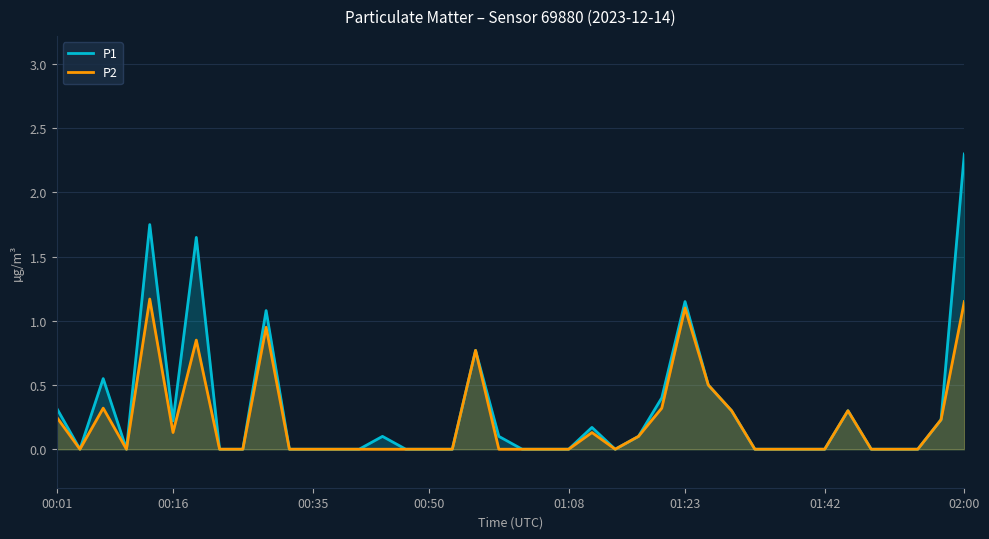

How many distinct data groups are displayed?

2